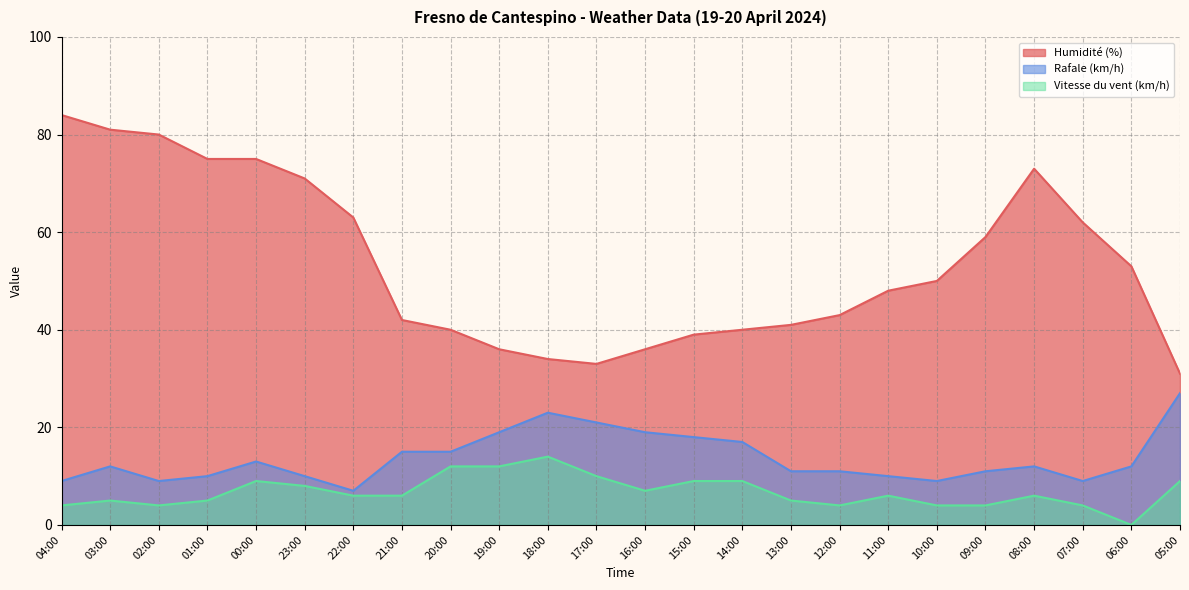

What is the label of the 4th point from the right?

08:00